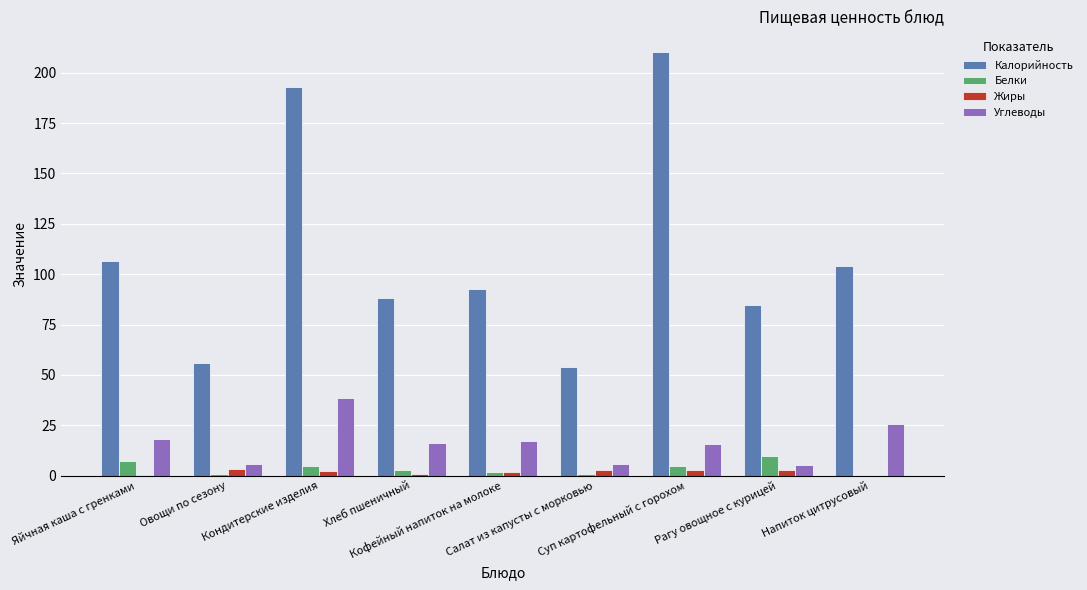

What is the greatest value displayed?

210.0